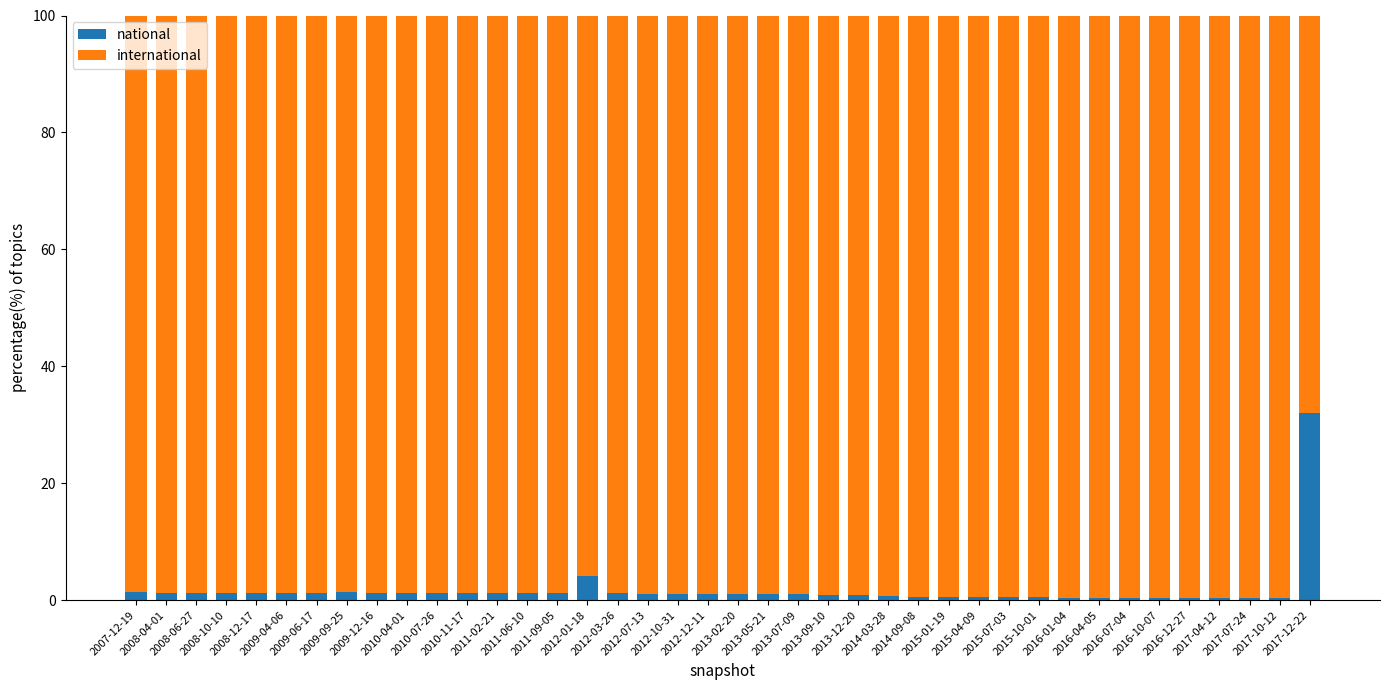

The national series shows 0.3 at 2017-07-24. True or false?

True